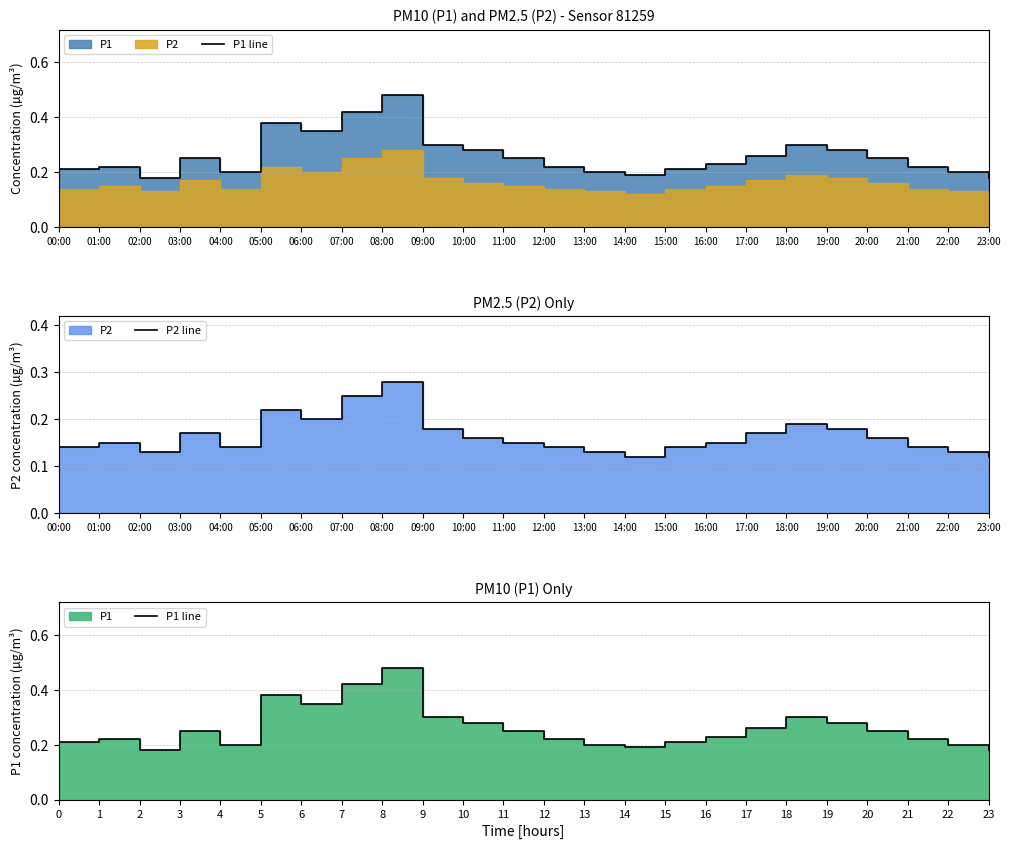

How many interior local valleys does the P2 line series have?

4